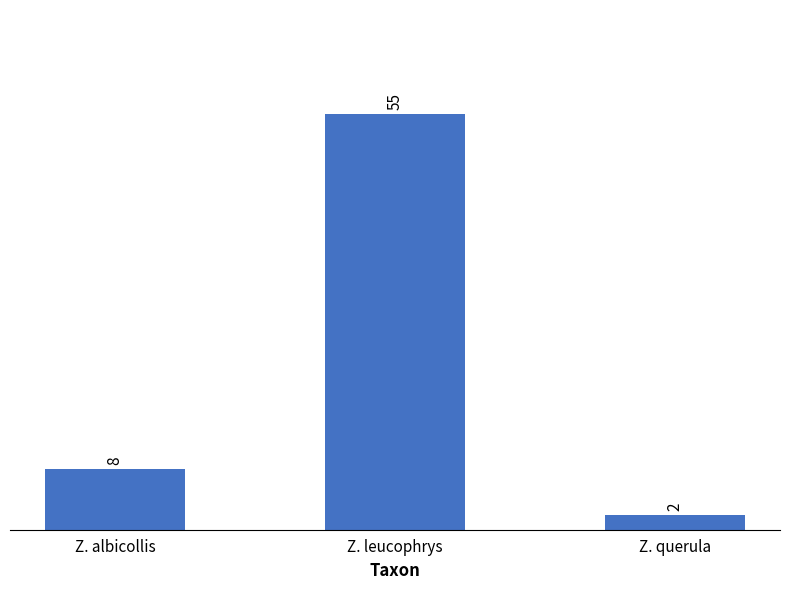

What is the value of the 1st bar from the left?

8